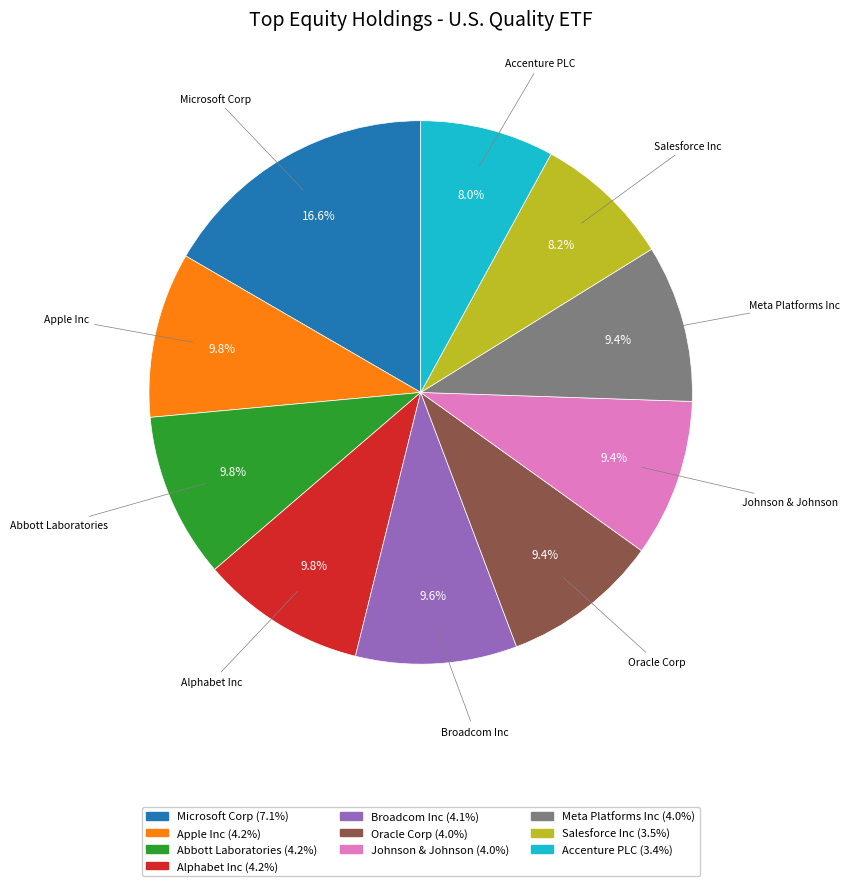

What percentage is the Accenture PLC slice, to the nearest percent?

8%